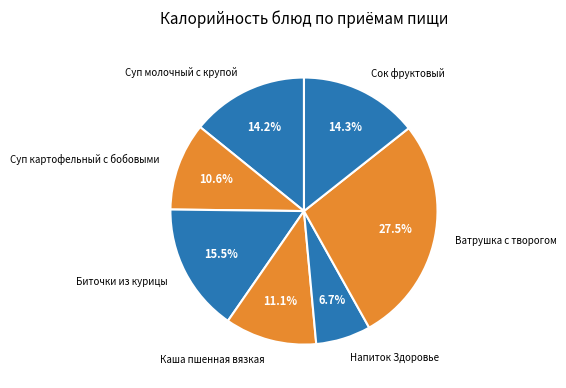

To the nearest percent, what percentage of the pie is Сок фруктовый?

14%